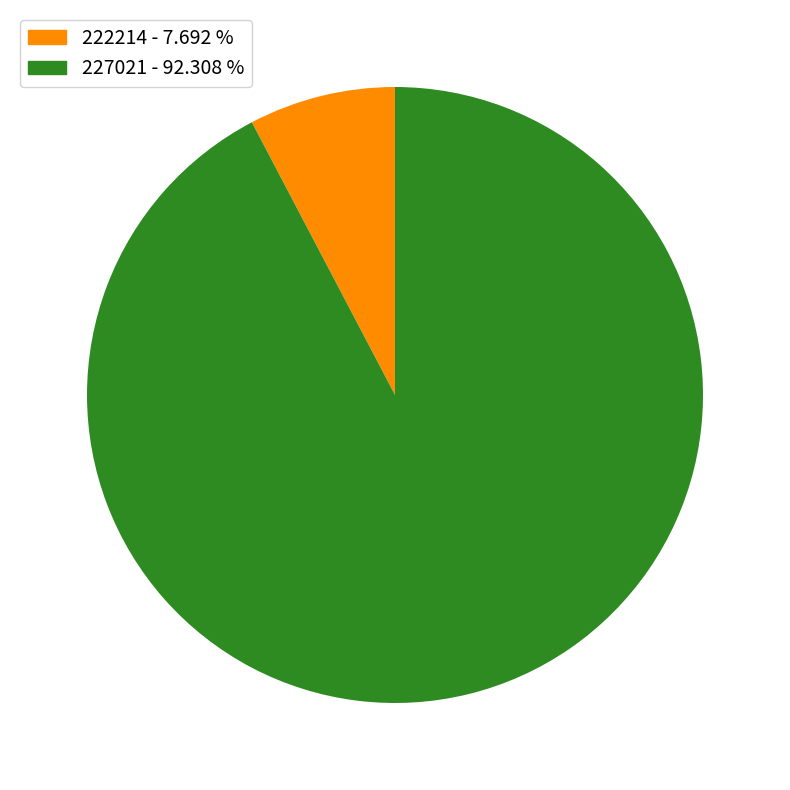

The 227021 slice represents 92% of the pie. True or false?

True